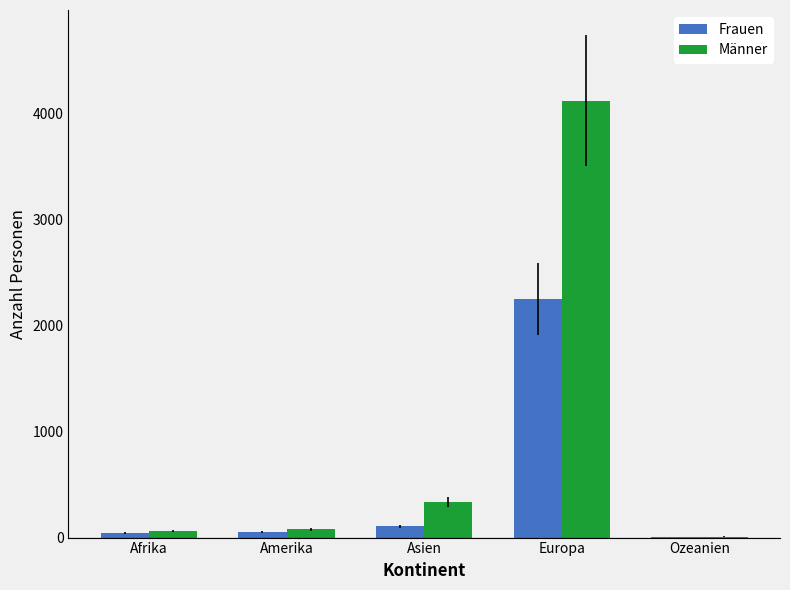

What is the greatest value displayed?

4117